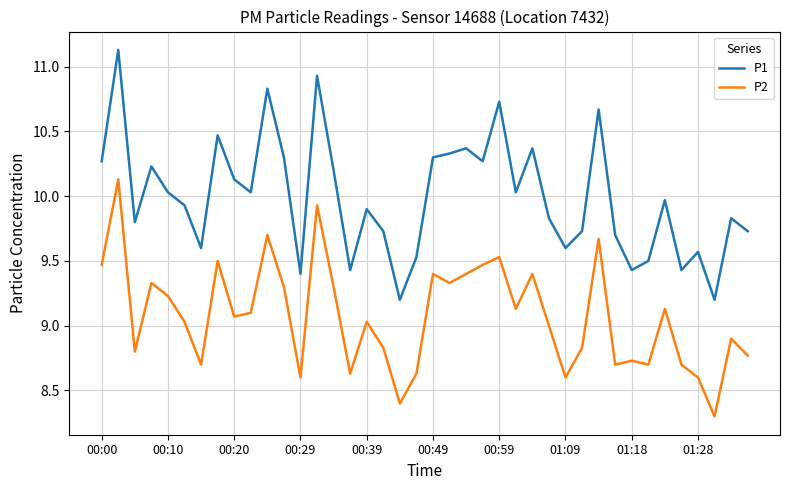

True or false: P2 and P1 cross at least once.

False